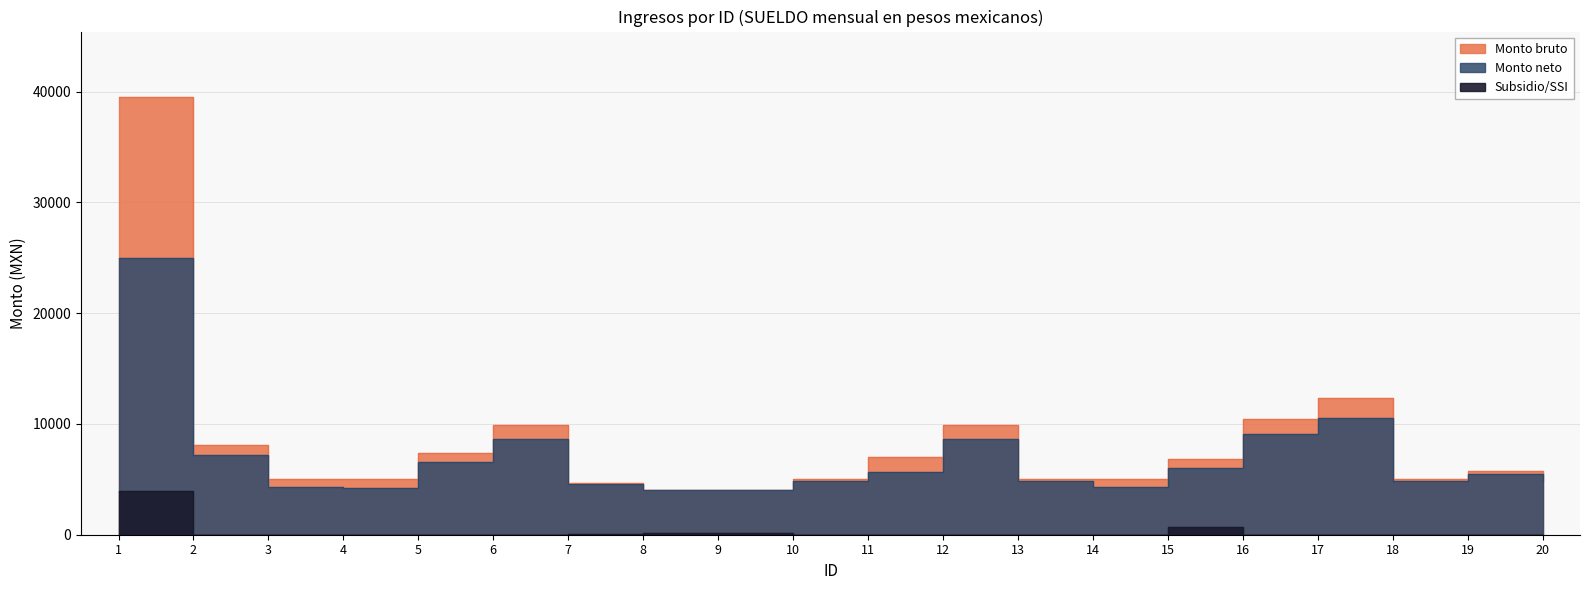

True or false: Subsidio/SSI and Monto bruto cross at least once.

False